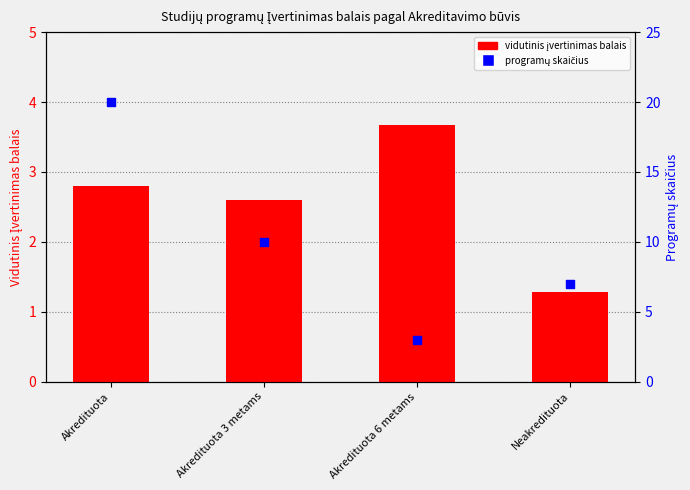

Which series reaches the minimum Y coordinate?

vidutinis įvertinimas balais